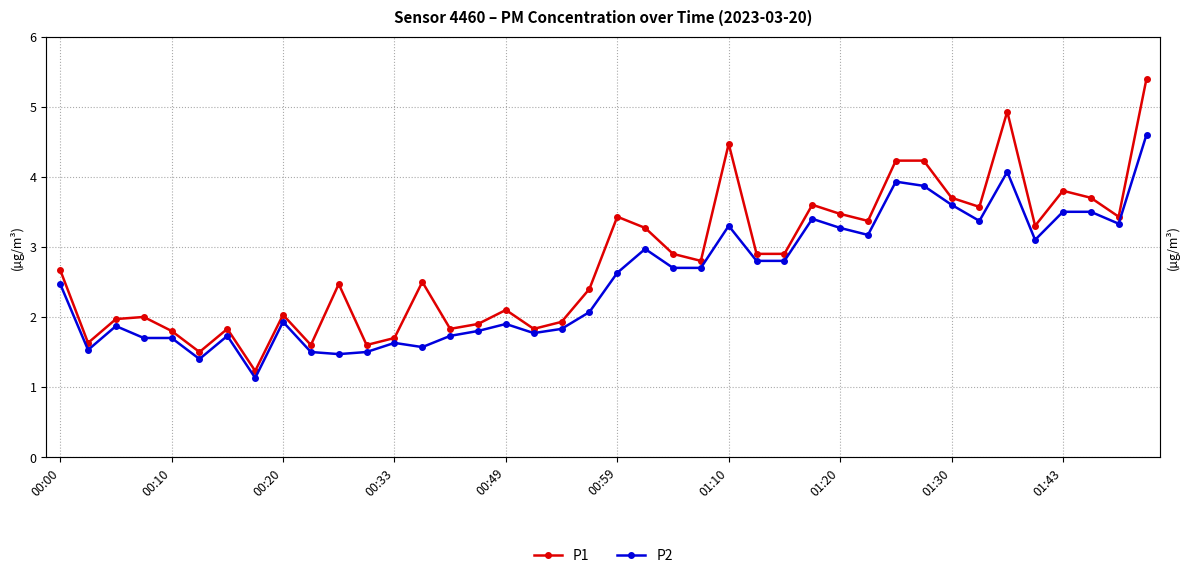

What is the maximum value shown in the chart?

5.4